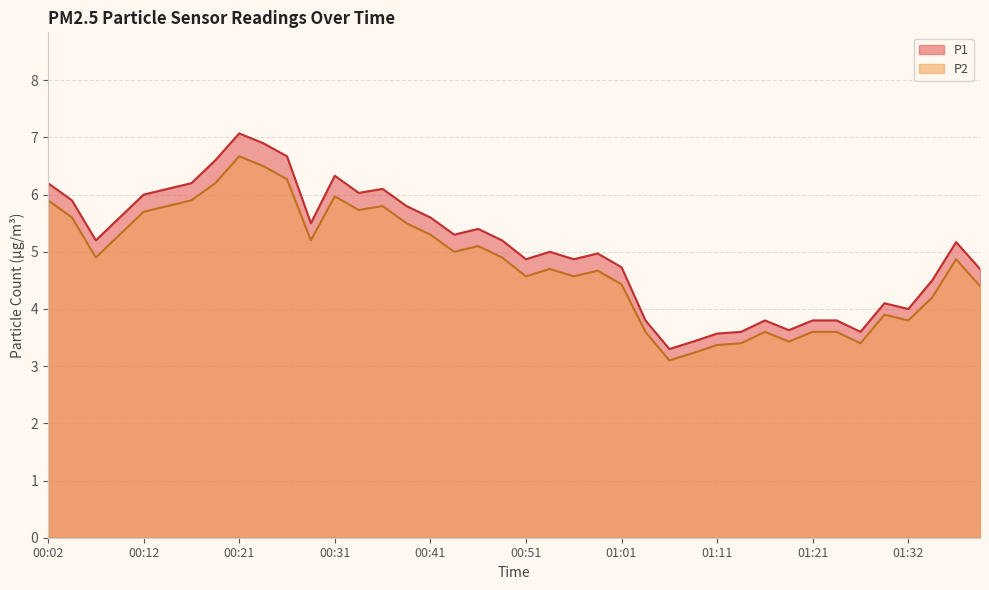

How many interior local peaks does the P1 series have?

9